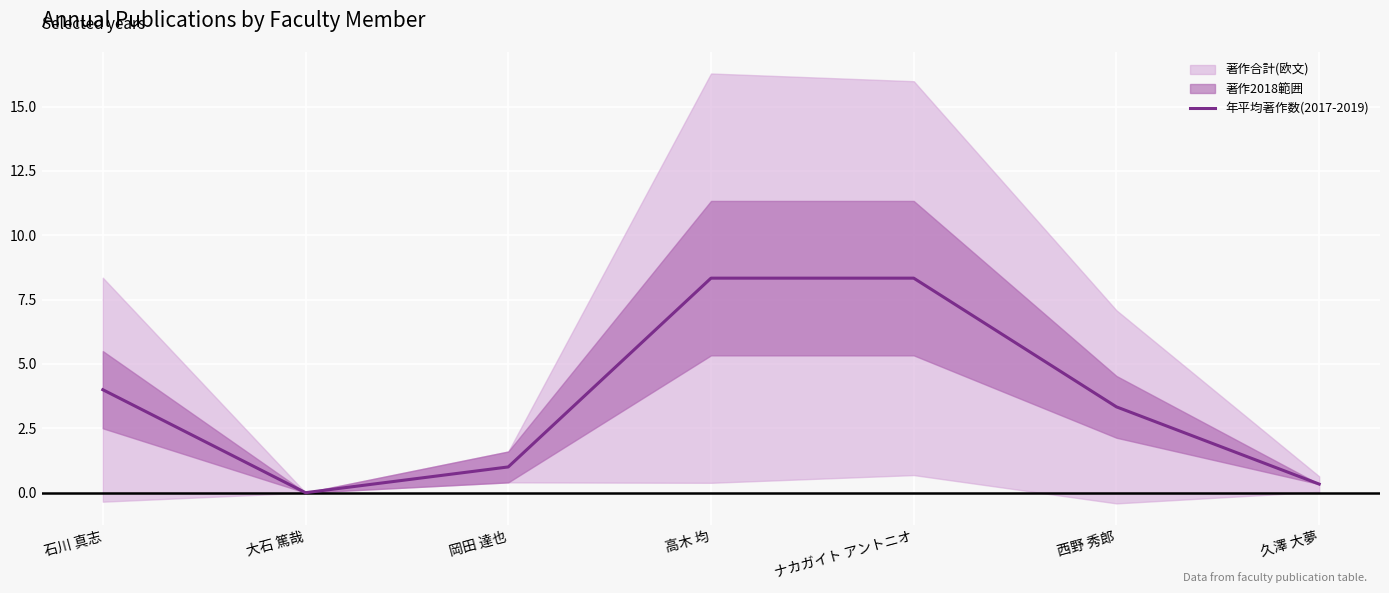

Count the number of categories in the chart.

7